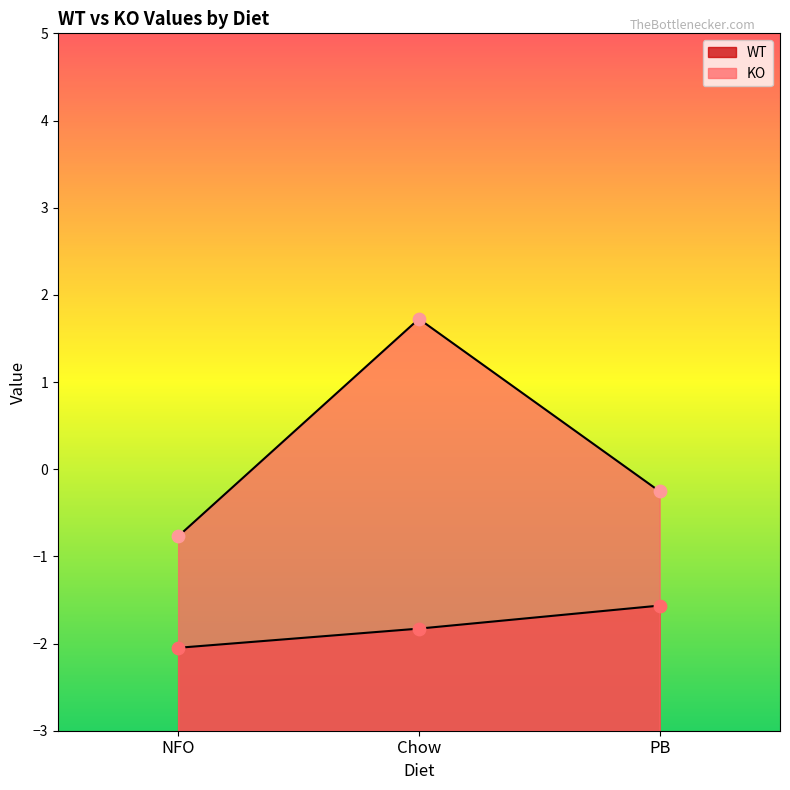

Which series has the largest Y range (max minus min)?

KO